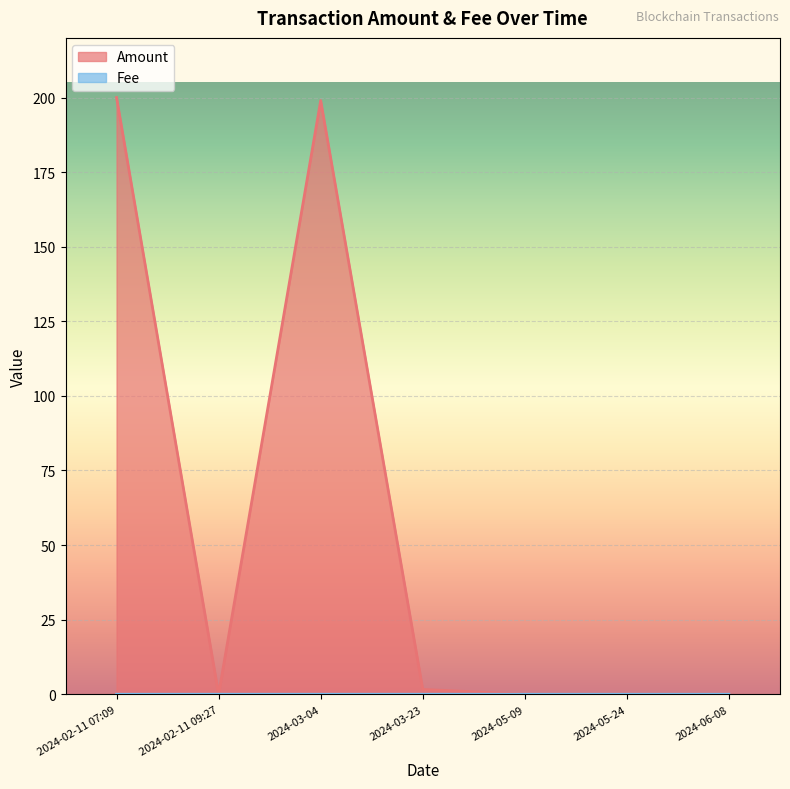

At how many categories does at least one series exceed 76?

2